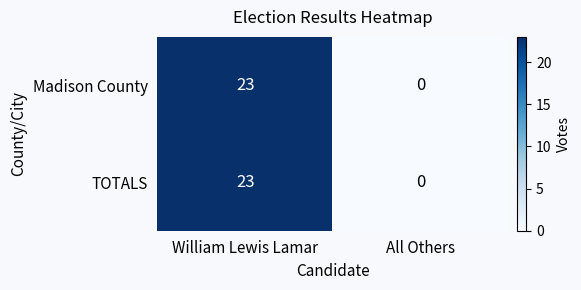

What is the approximate value of Madison County at William Lewis Lamar, to the nearest 5?

25